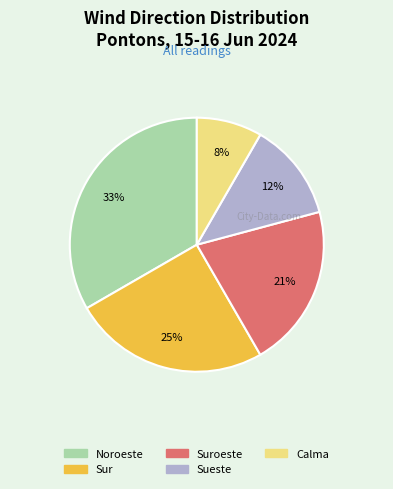

What percentage is the Calma slice, to the nearest percent?

8%